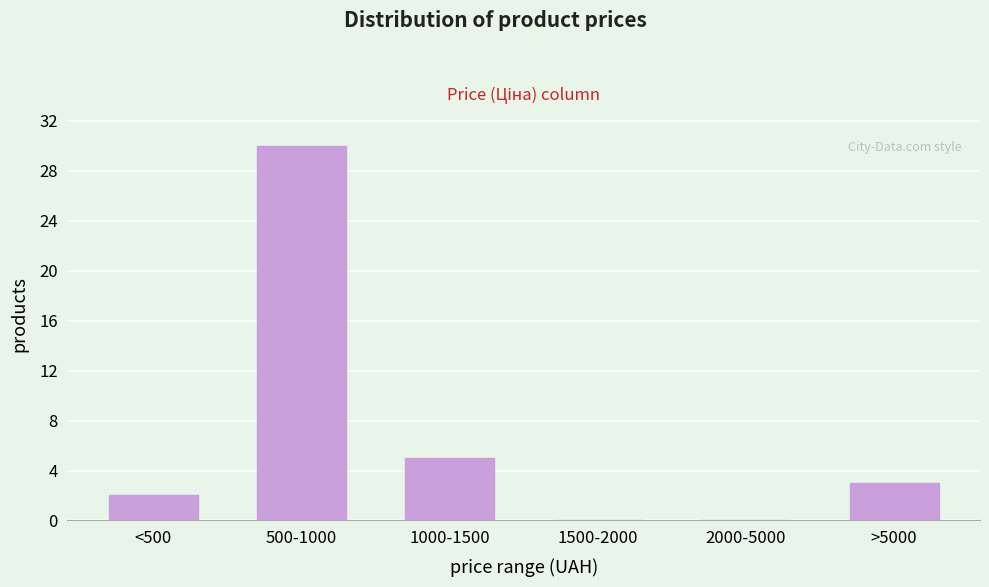

Reading left to right, what are all the values shown in this chart?

<500=2	500-1000=30	1000-1500=5	1500-2000=0	2000-5000=0	>5000=3